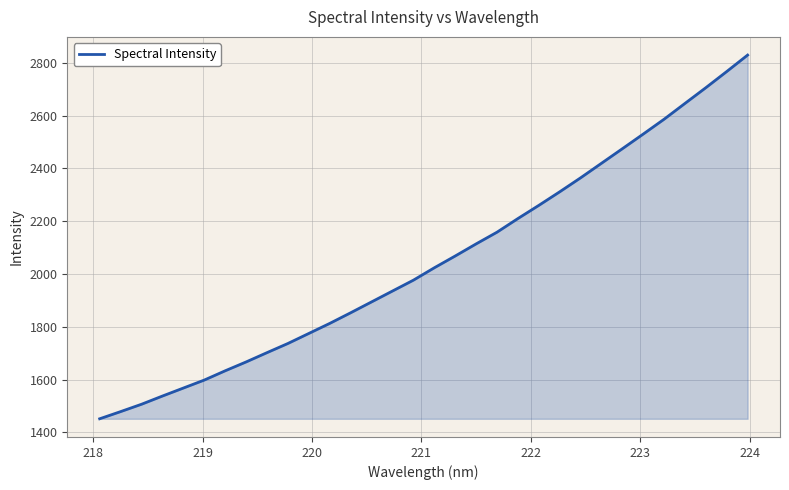

What is the difference between the maximum and minimum values?

1377.7